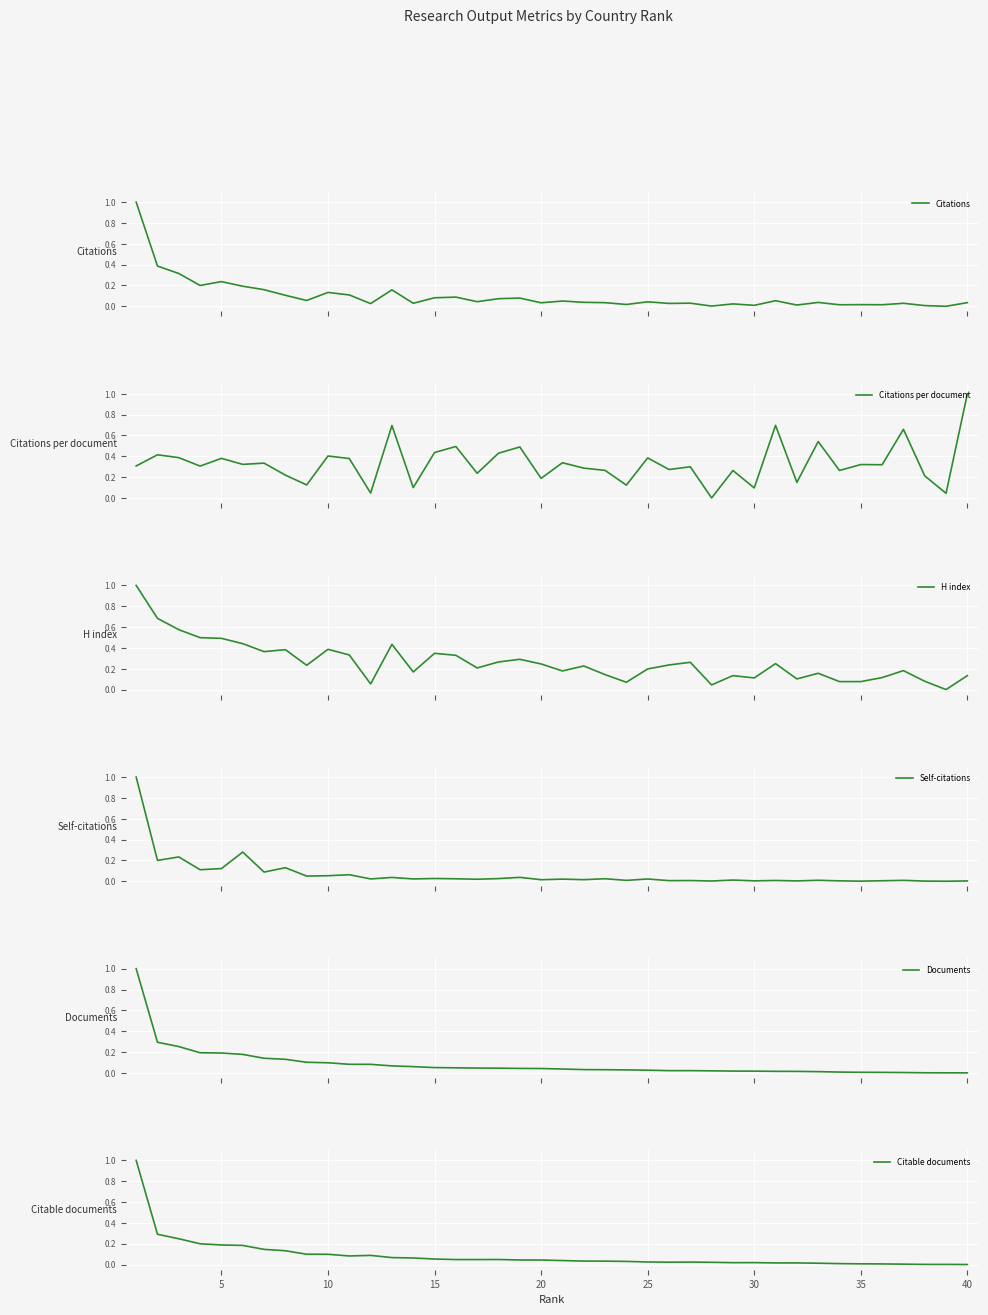

Rank the series by their maximum value, from highest to lowest.

Citations, Citations per document, H index, Self-citations, Documents, Citable documents